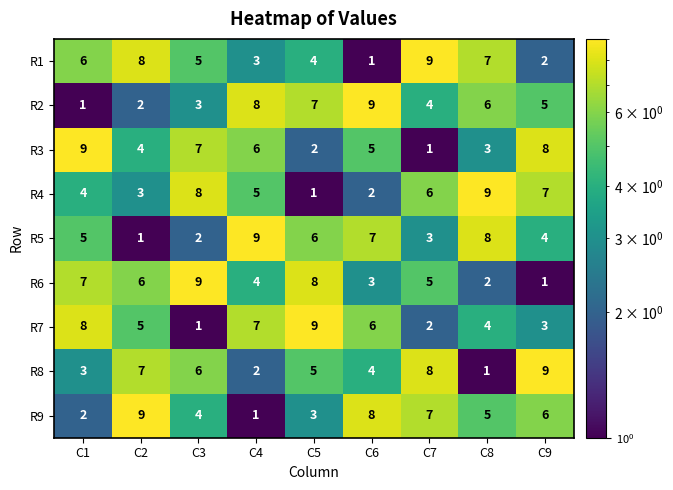

Which category has the lowest value in the R2 series?

C1